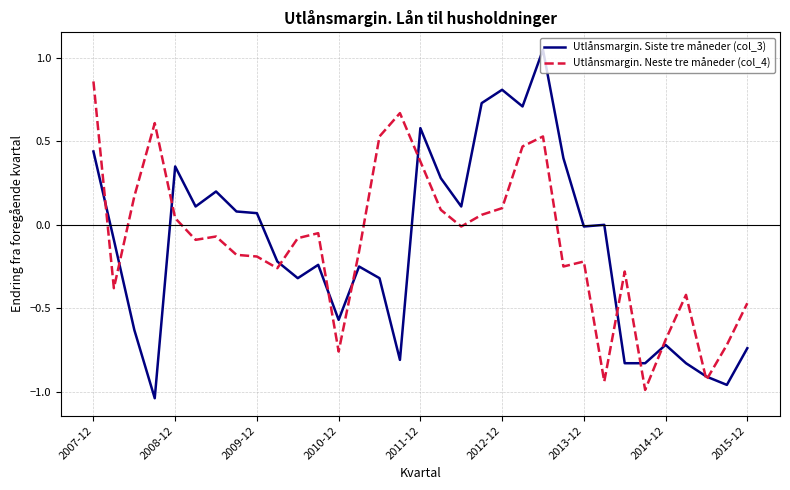

Which series has the largest range (max minus min)?

Utlånsmargin. Siste tre måneder (col_3)